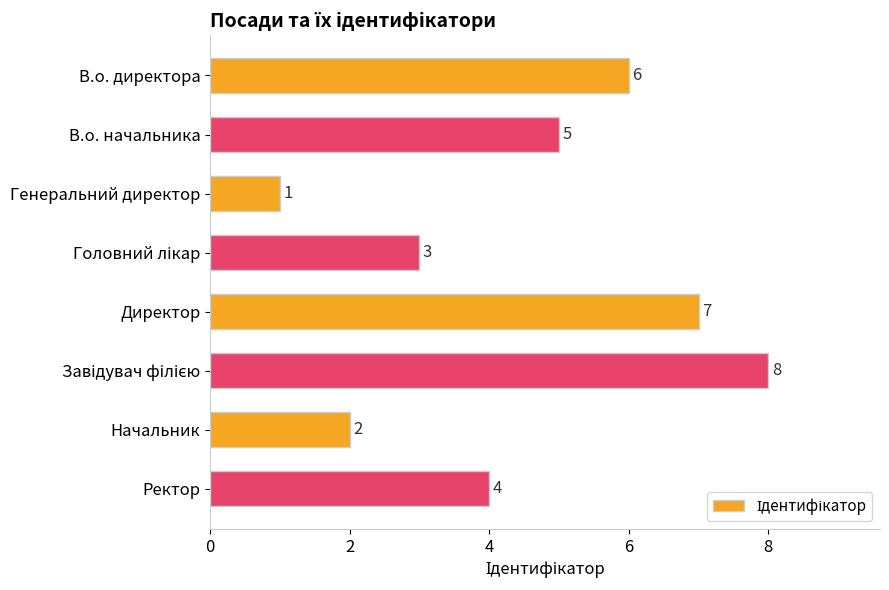

What is the maximum value shown in the chart?

8